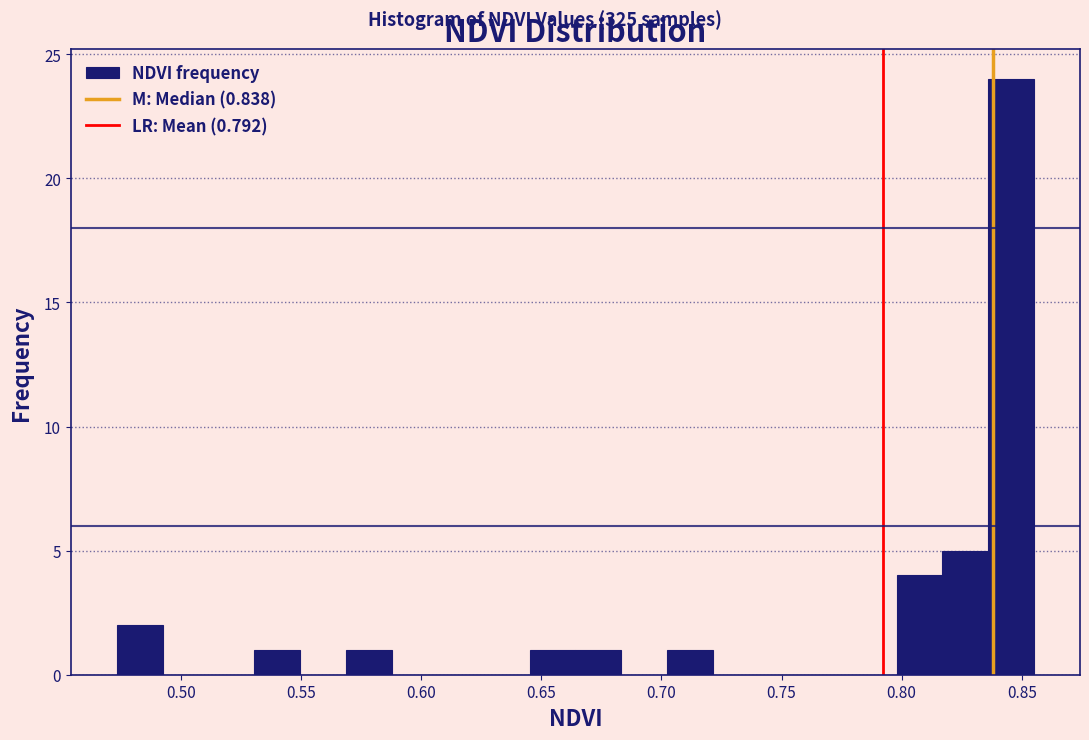

Around what value on the x-axis is the tallest bar? Give the approximate position of its centre, as read against the axis.

0.845